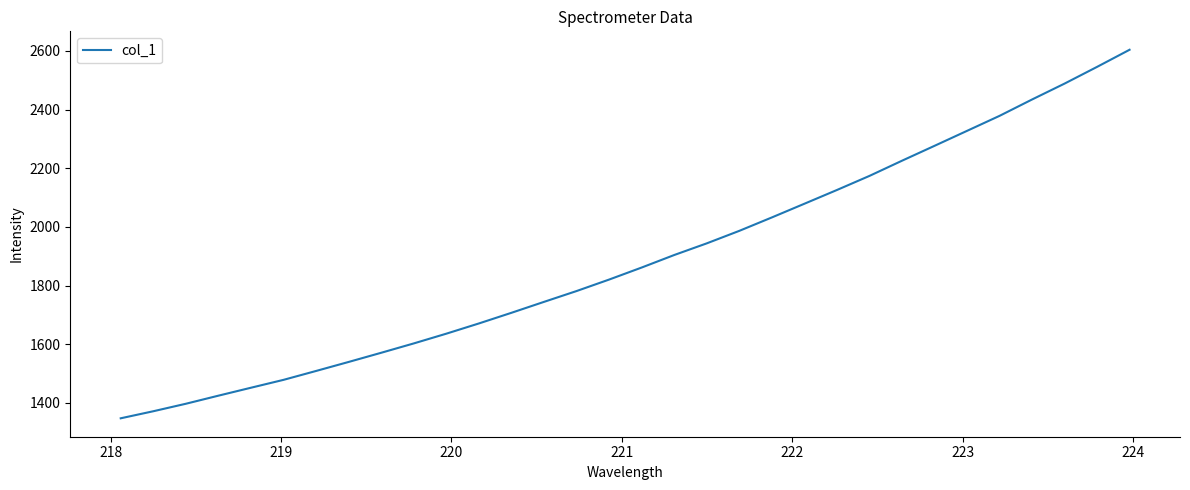

What is the maximum value shown in the chart?

2603.8